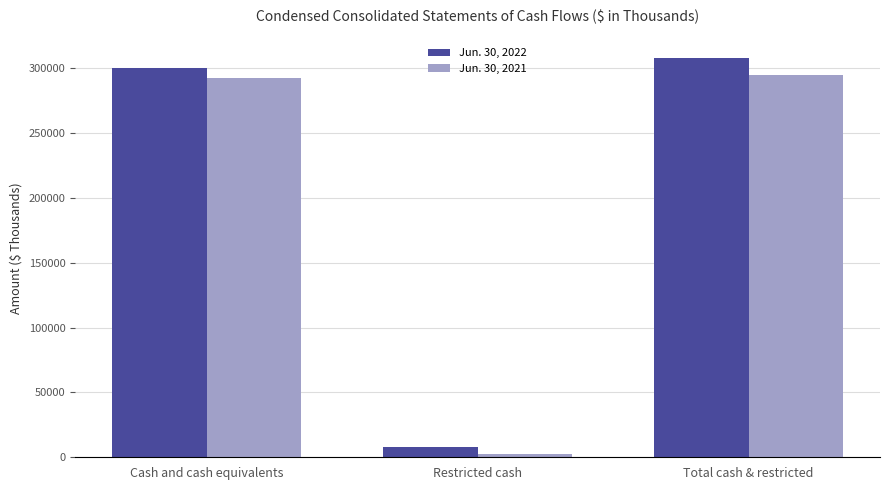

Which category has the lowest value across all series?

Restricted cash